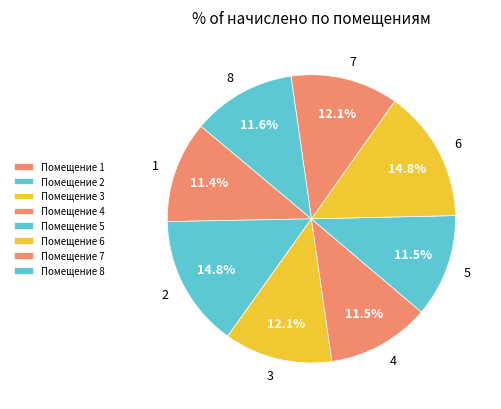

What is the ratio of the value at 4 to the value at 1?

1.0